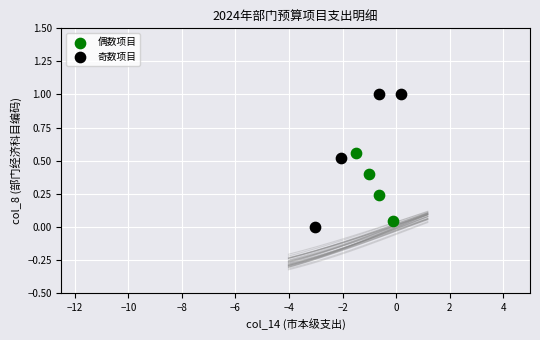

Which series reaches the maximum Y coordinate?

奇数项目